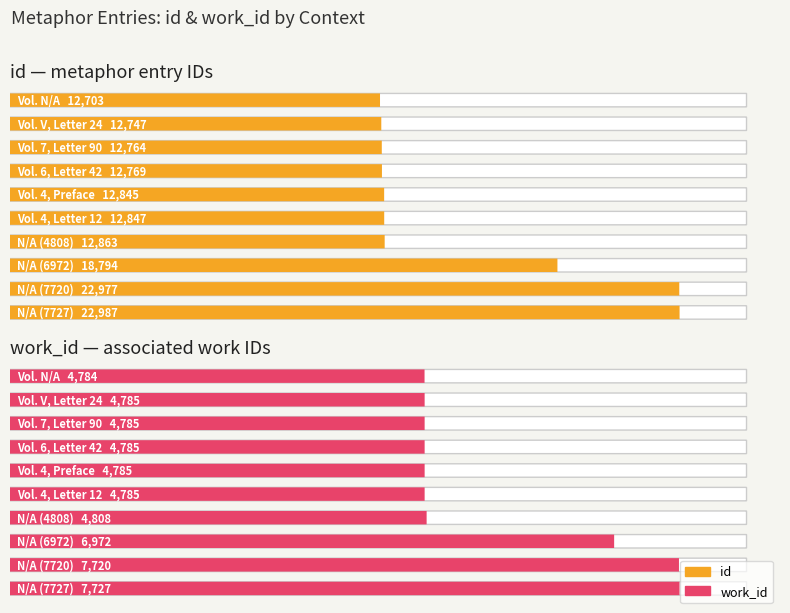

What is the label of the 10th bar from the left?

N/A (7727)